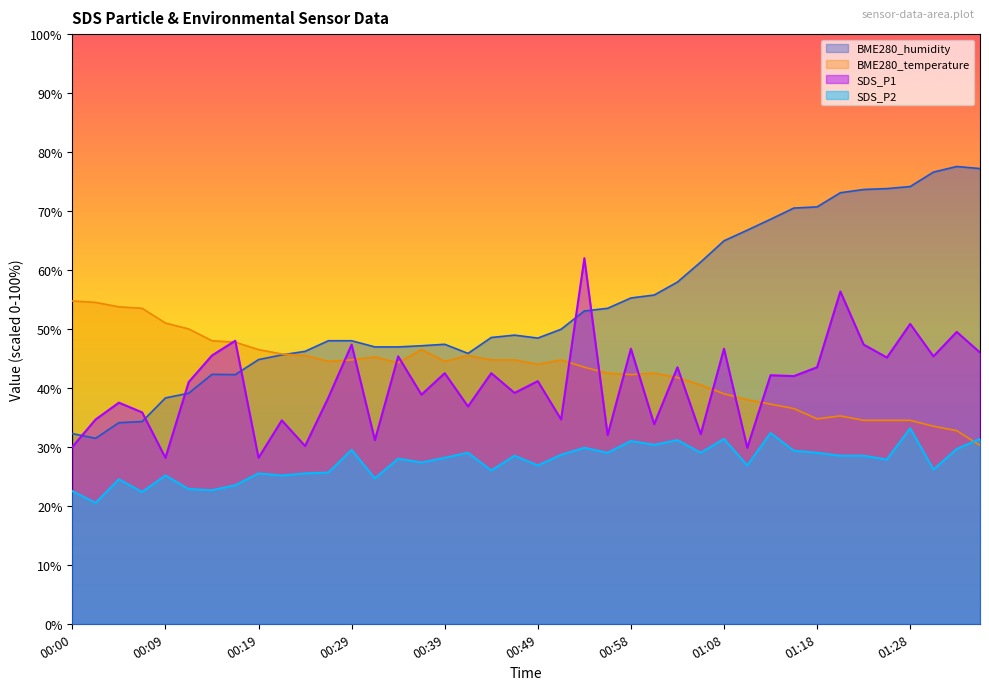

How many distinct data groups are displayed?

4